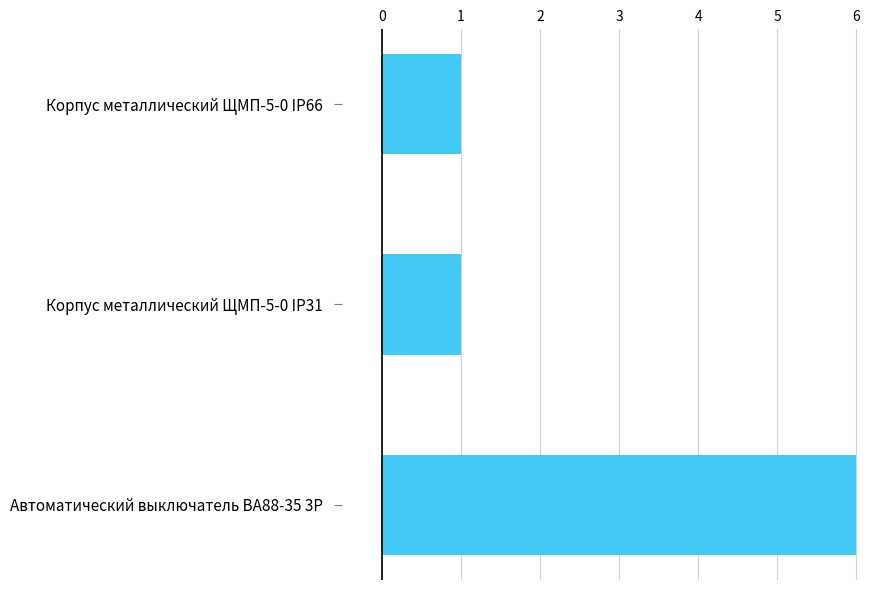

Reading top to bottom, extract all data points from this chart.

Корпус металлический ЩМП-5-0 IP66=1	Корпус металлический ЩМП-5-0 IP31=1	Автоматический выключатель ВА88-35 3Р=6